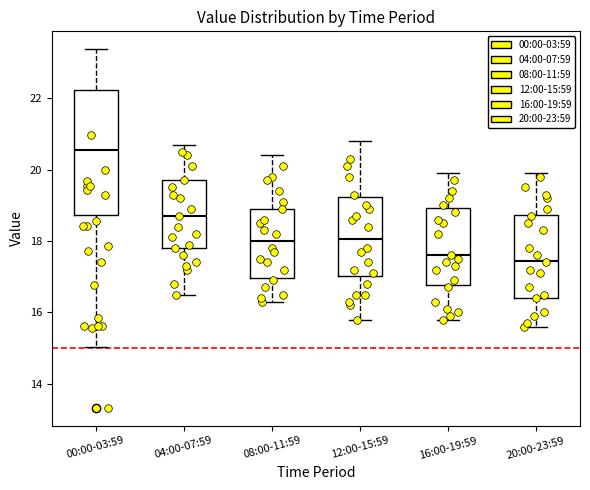

Which box is the tallest, from its lower edge to its upper edge?

00:00-03:59